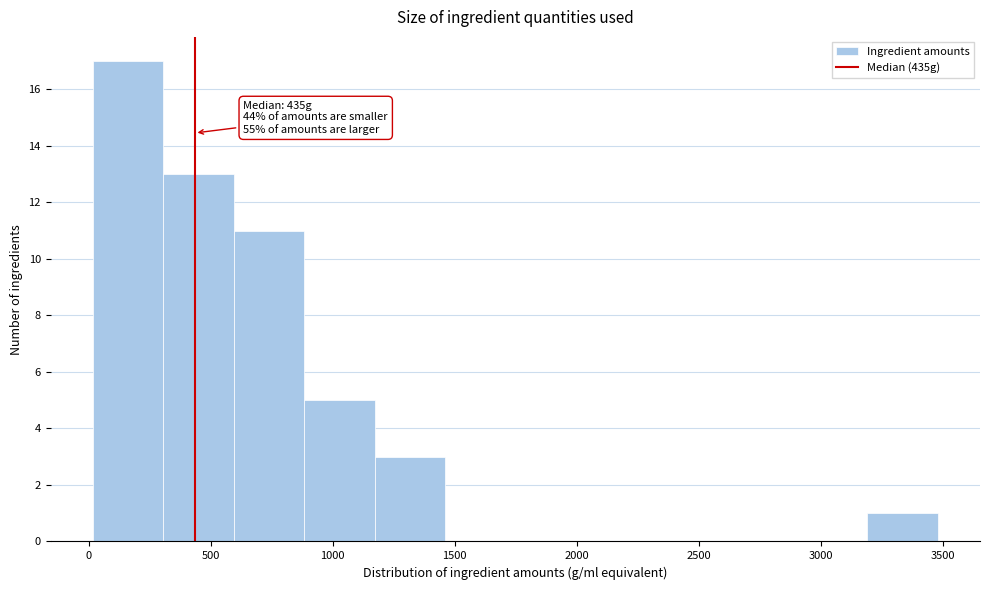

Which range on the x-axis has the tallest bar?

0 to 300